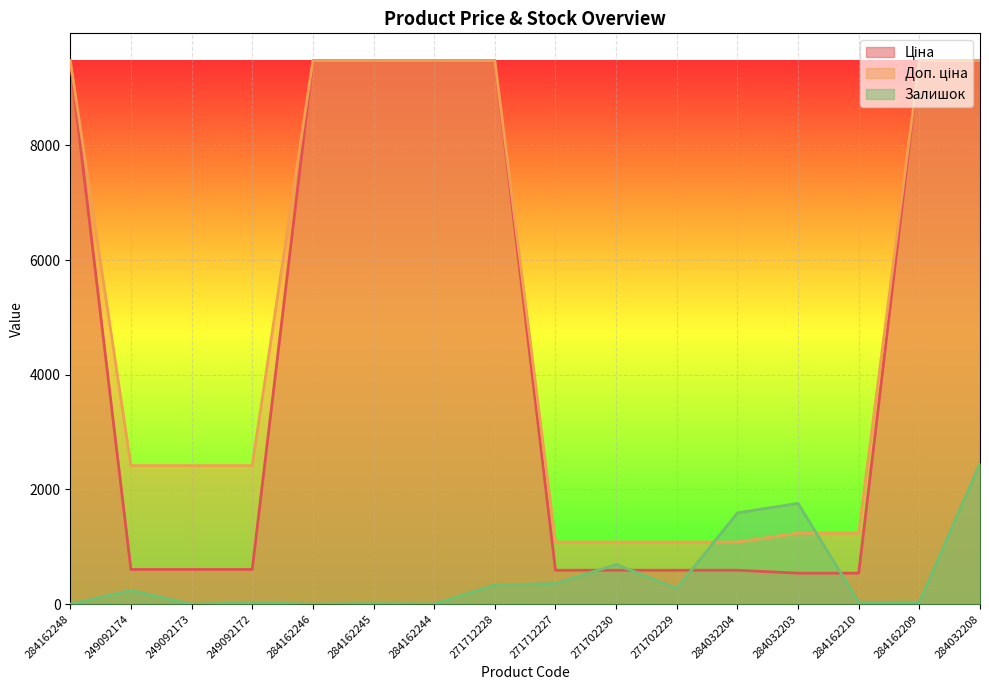

True or false: Залишок has more than 0 points higher than both neighbors.

True